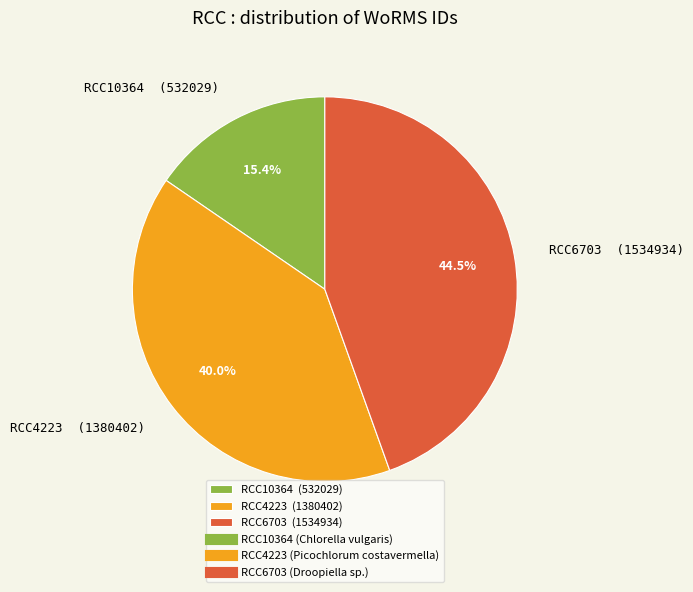

Which slice is the smallest?

RCC10364